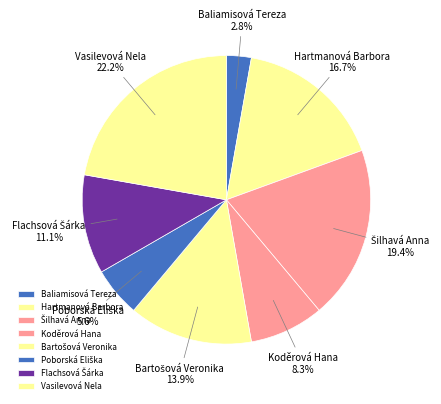

Which slice is the largest?

Vasilevová Nela